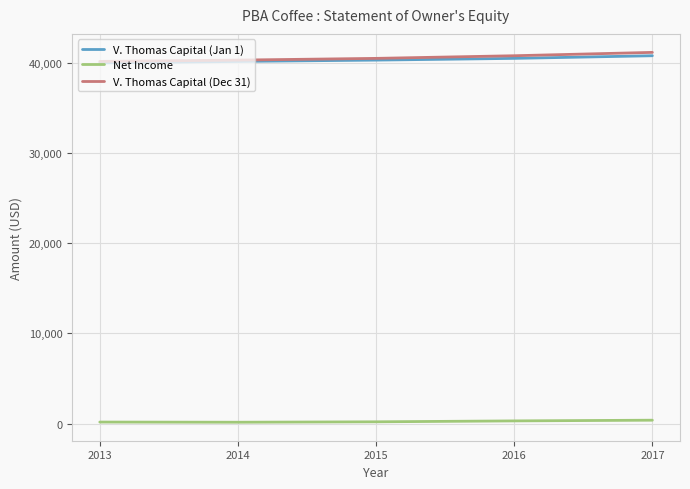

True or false: V. Thomas Capital (Jan 1) and Net Income cross at least once.

False